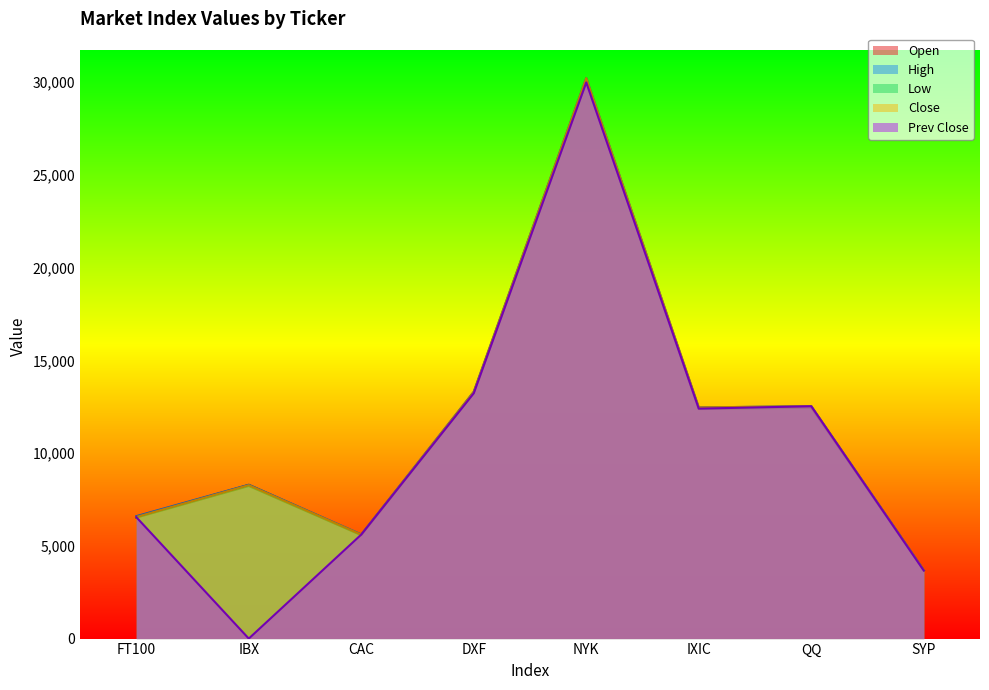

Which label corresponds to the smallest value in the chart?

IBX